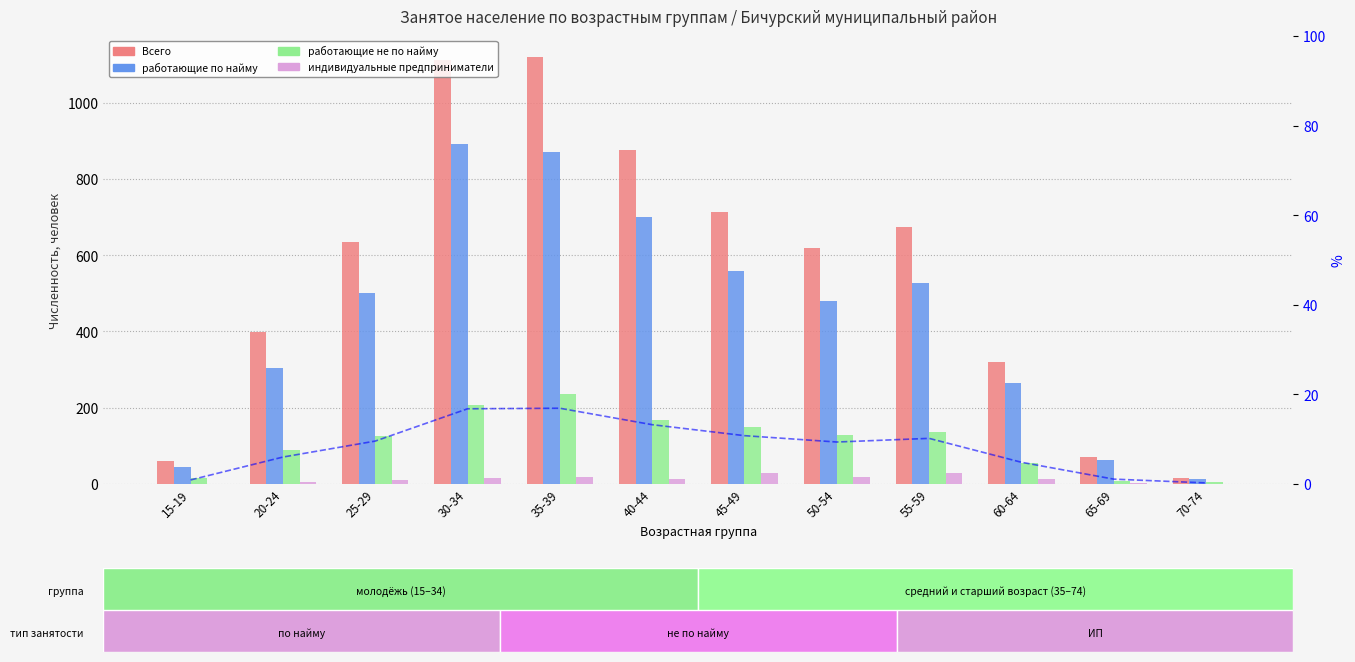

What is the difference between the maximum and minimum values in the работающие по найму series?

881